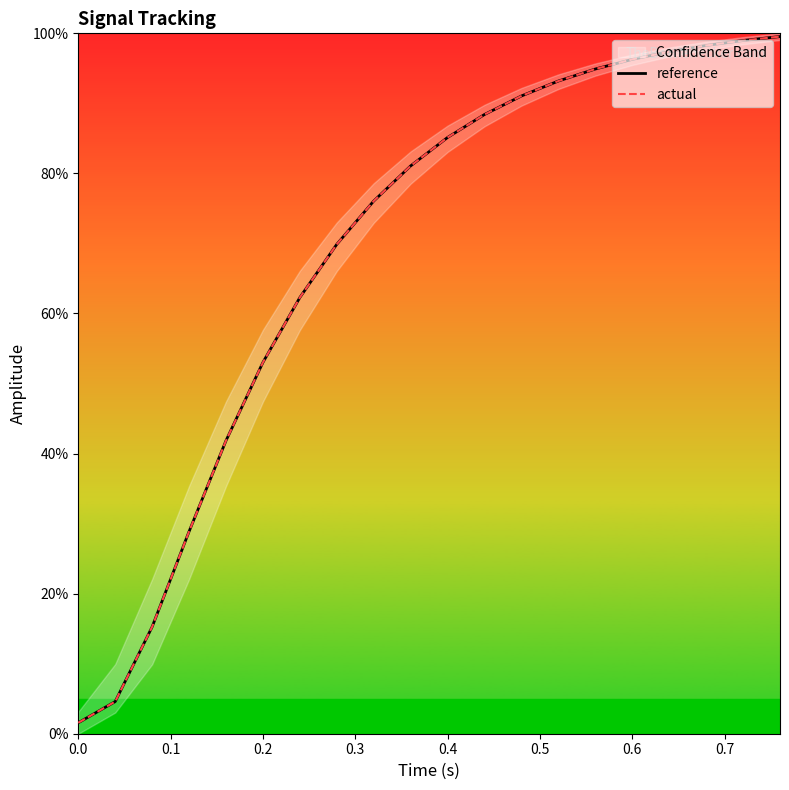

How many data points in actual are less than 85?

10